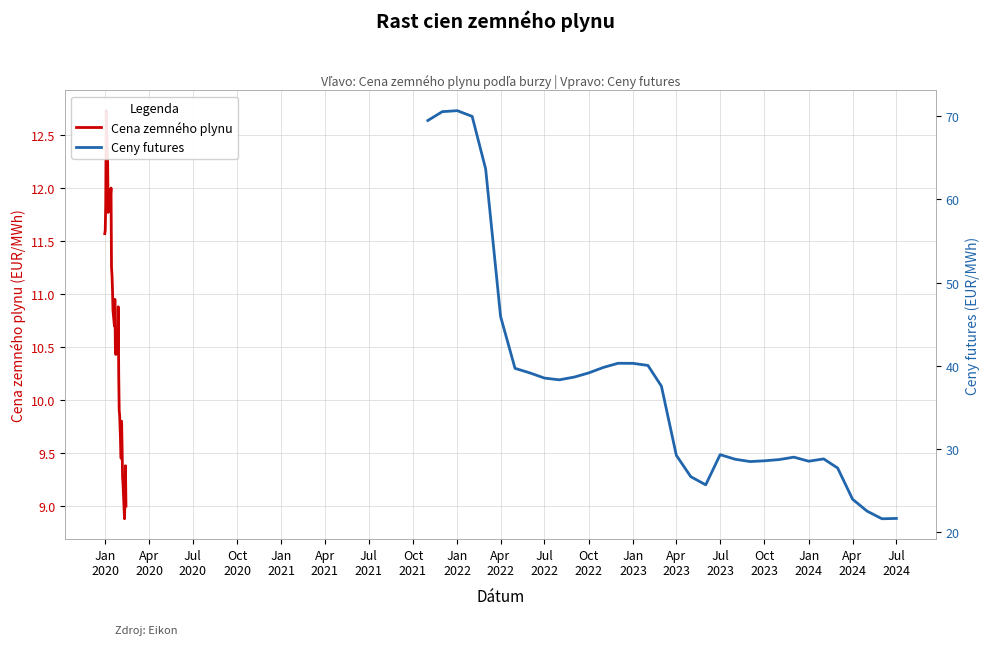

Does the chart display data point markers on the line(s)?

No